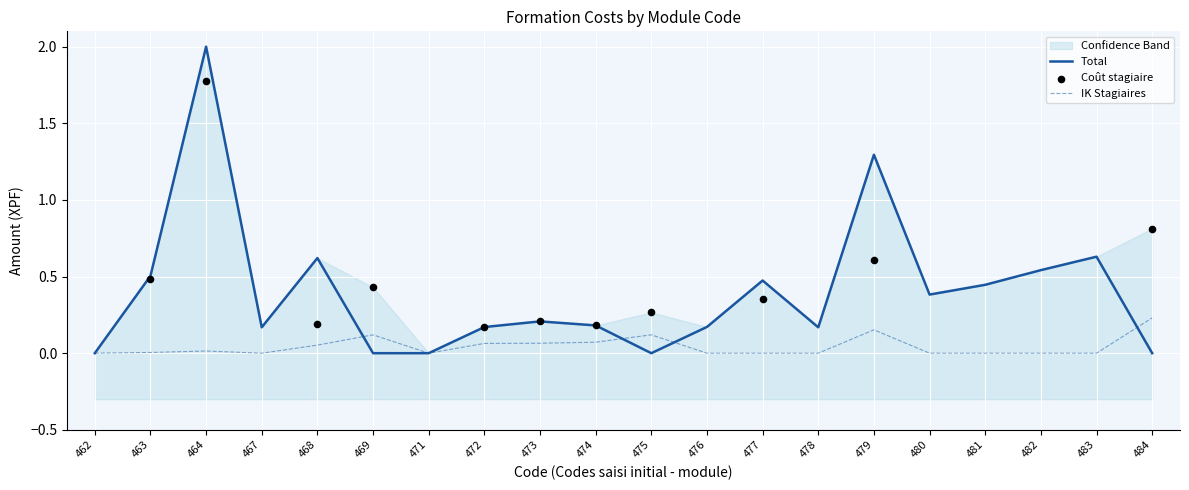

Which series reaches the maximum Y coordinate?

Total